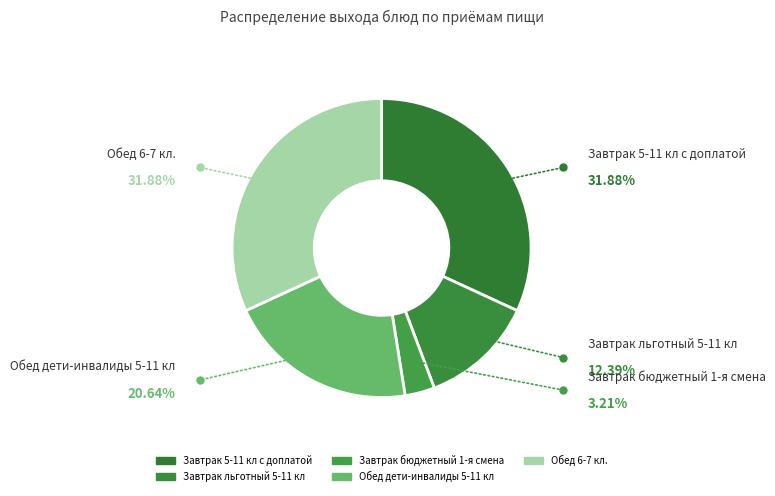

Rank the categories by value from lowest to highest.

Завтрак бюджетный 1-я смена, Завтрак льготный 5-11 кл, Обед дети-инвалиды 5-11 кл, Завтрак 5-11 кл с доплатой, Обед 6-7 кл.